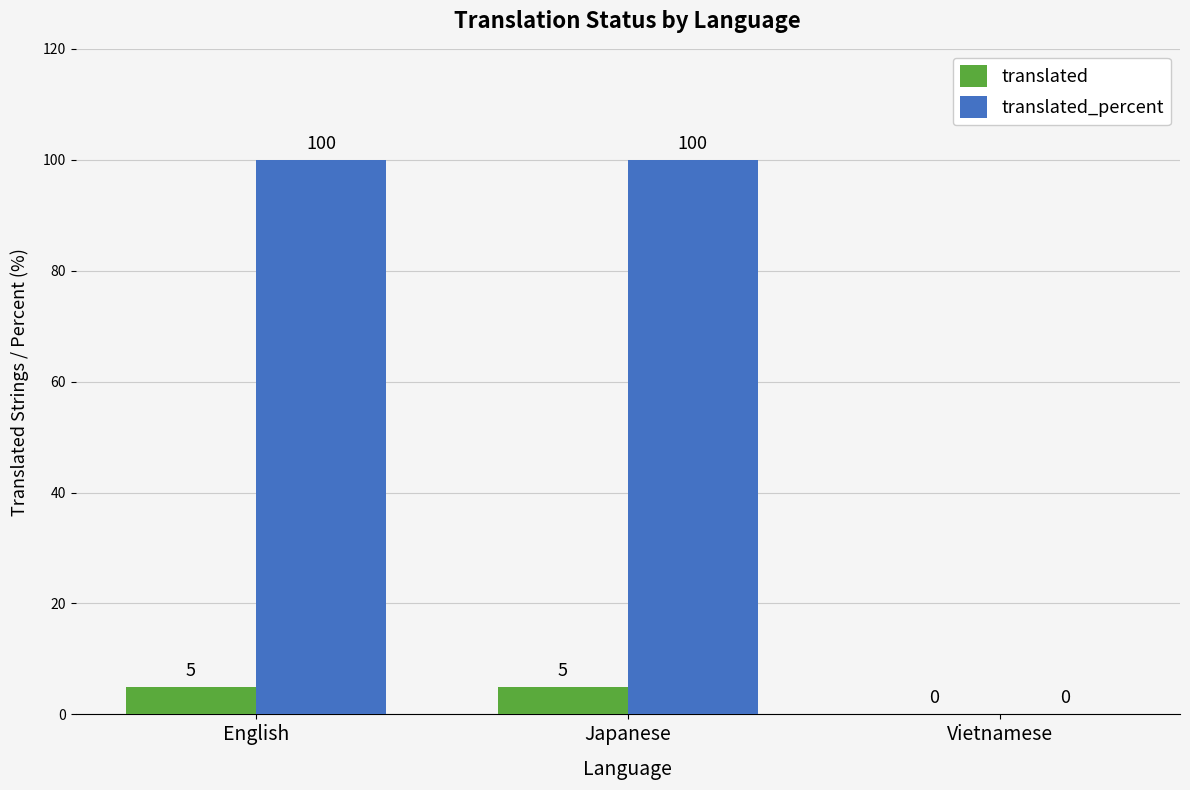

Count the translated_percent values in the range 0 to 100.

3